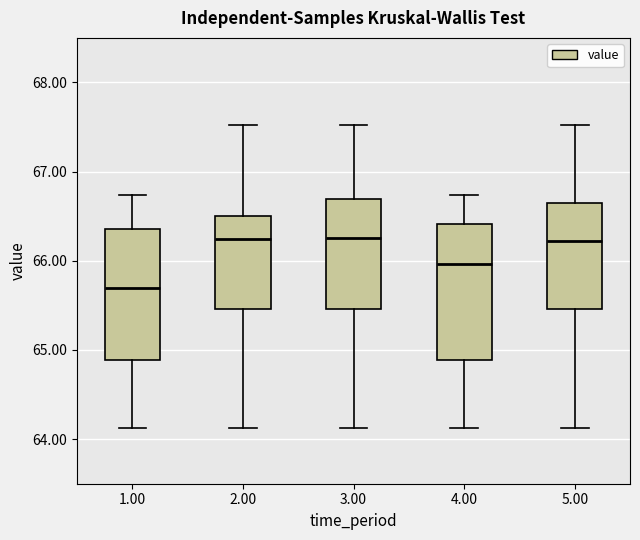

Reading left to right, transcribe this box plot: for each box, give where its median line is, the range the box spans, and where its two whiskers end, as read against the y-axis. The values are not printed on the chart, so give them approximately, as read against the axis.

1.00: median 65.7, box 64.9 to 66.4, whiskers 64.1 to 66.7
2.00: median 66.2, box 65.5 to 66.5, whiskers 64.1 to 67.5
3.00: median 66.3, box 65.5 to 66.7, whiskers 64.1 to 67.5
4.00: median 66.0, box 64.9 to 66.4, whiskers 64.1 to 66.7
5.00: median 66.2, box 65.5 to 66.6, whiskers 64.1 to 67.5